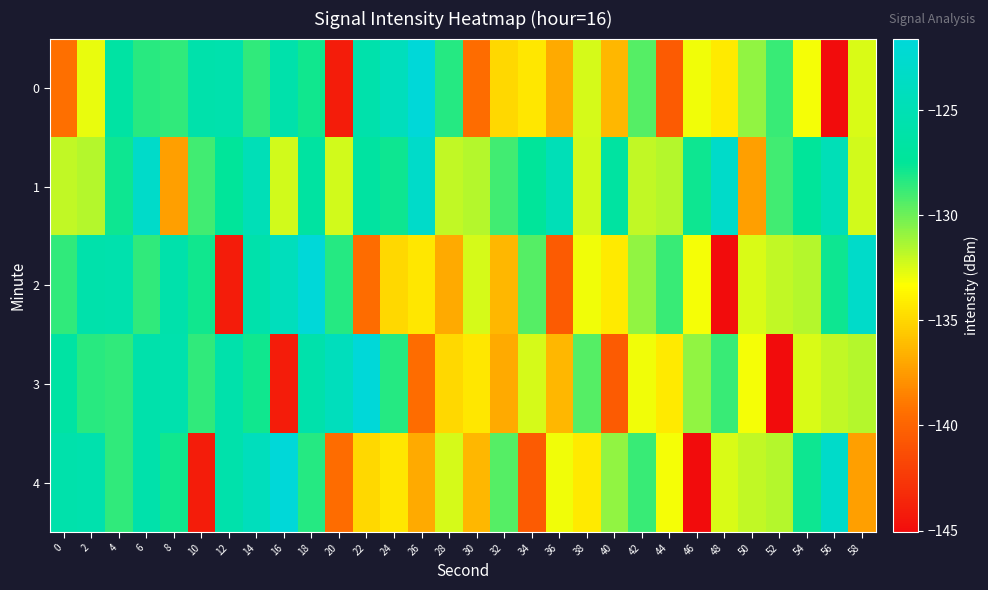

At which category is the sum across all series the highest?

18